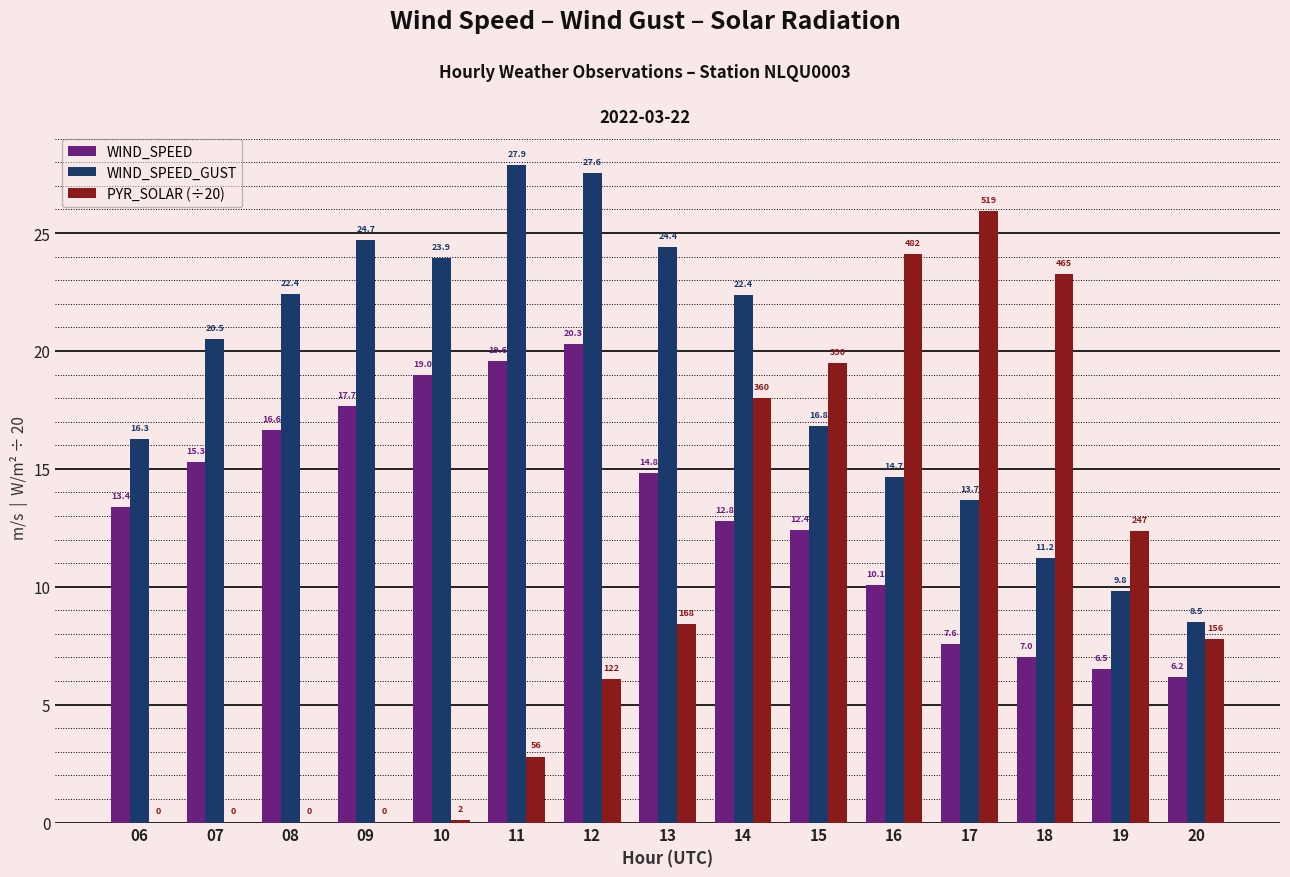

True or false: PYR_SOLAR (÷20) has a value of -16.9 at 07.

False